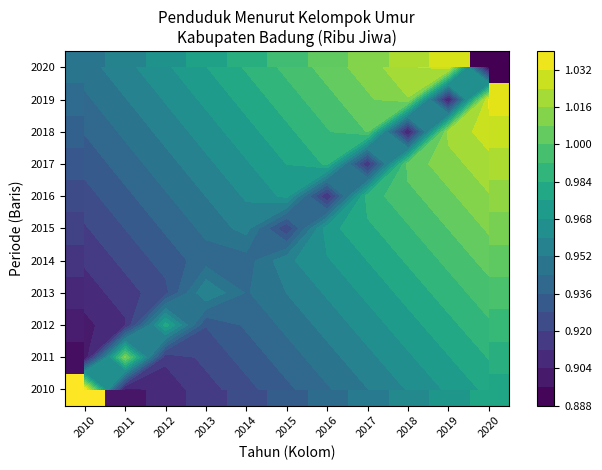

At how many categories does at least one series exceed 0?

11